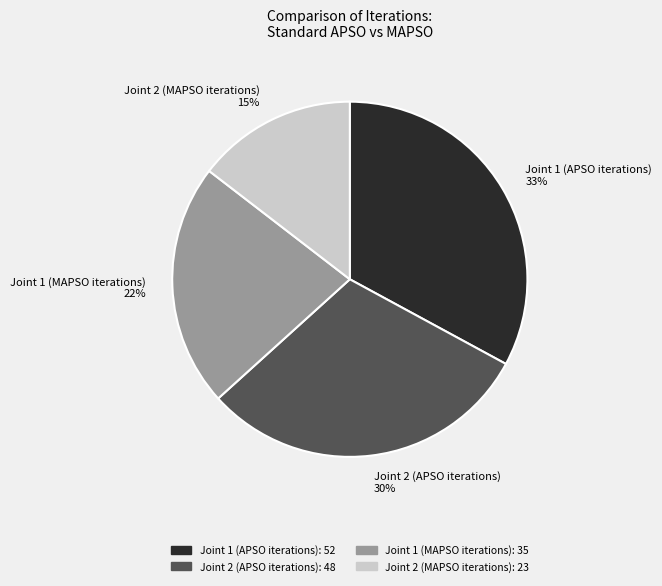

Combined, do Joint 1 (MAPSO iterations) and Joint 2 (MAPSO iterations) account for over 50%?

No